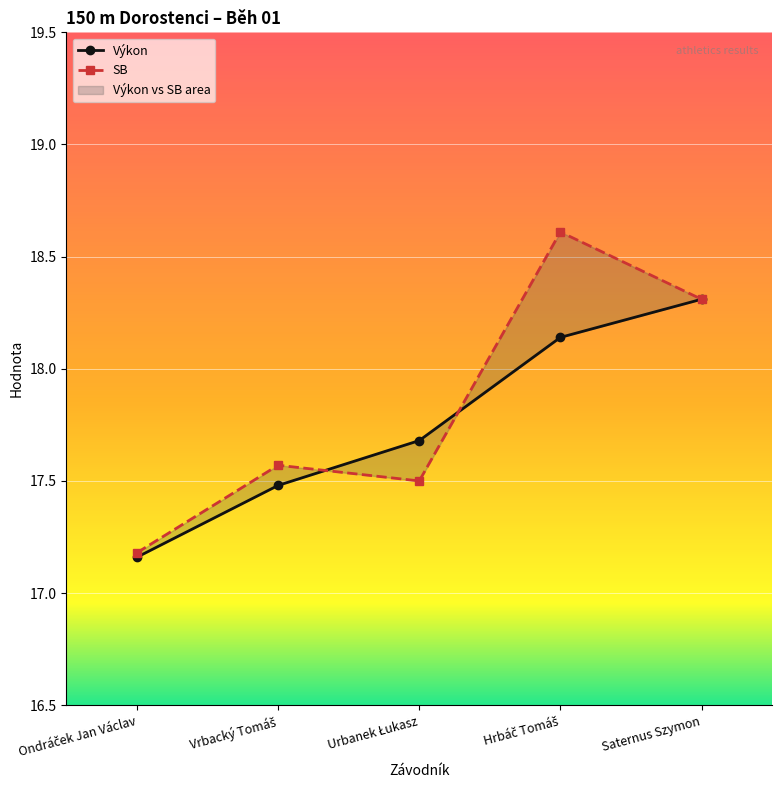

How many Pořadí values are between 17 and 18?

3